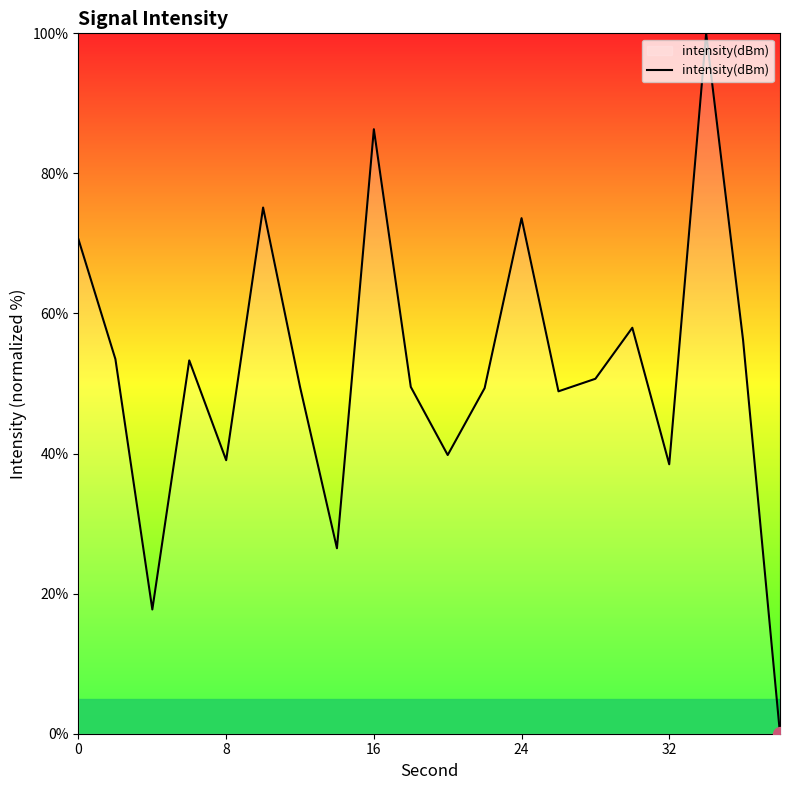

How many lines are shown in the chart?

1